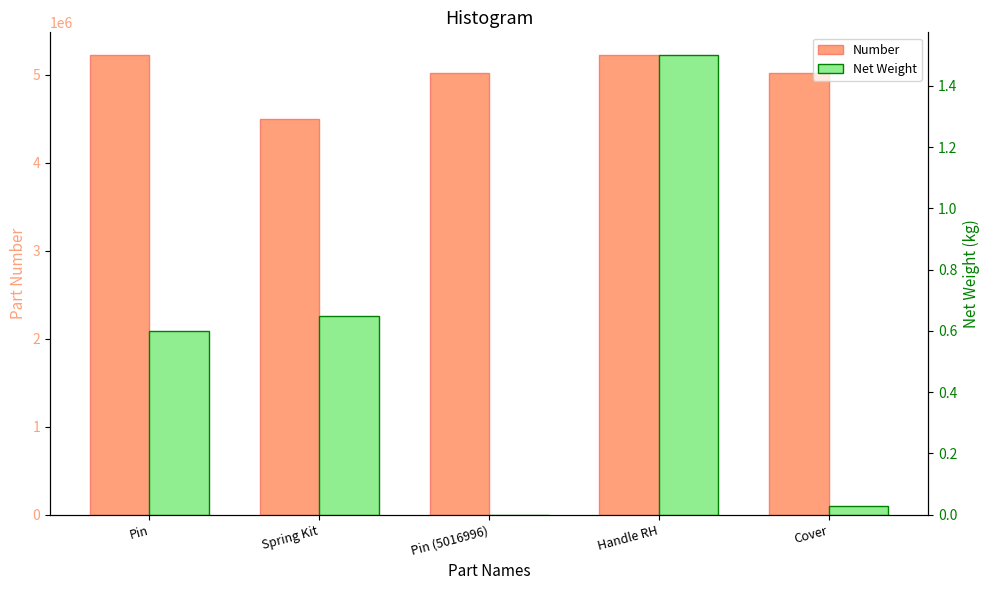

How many bars are there in each group?

2